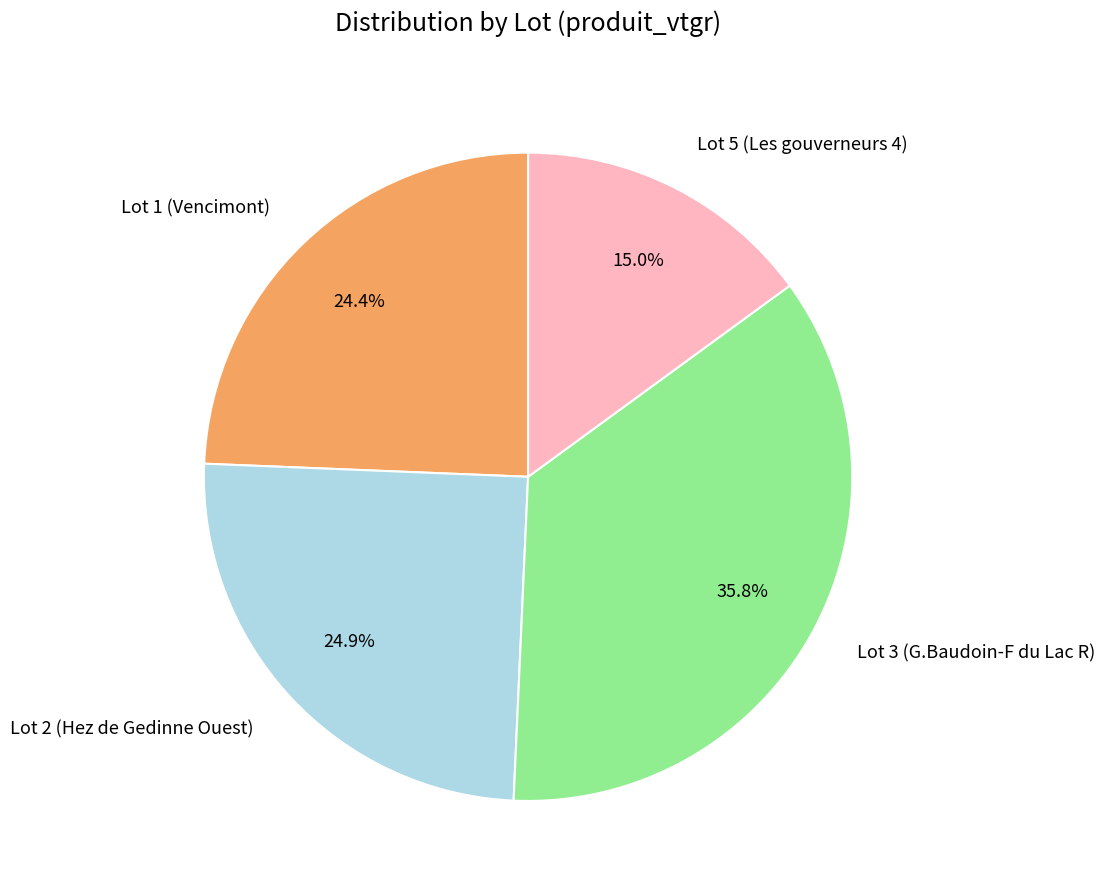

How many segments does this pie chart have?

4